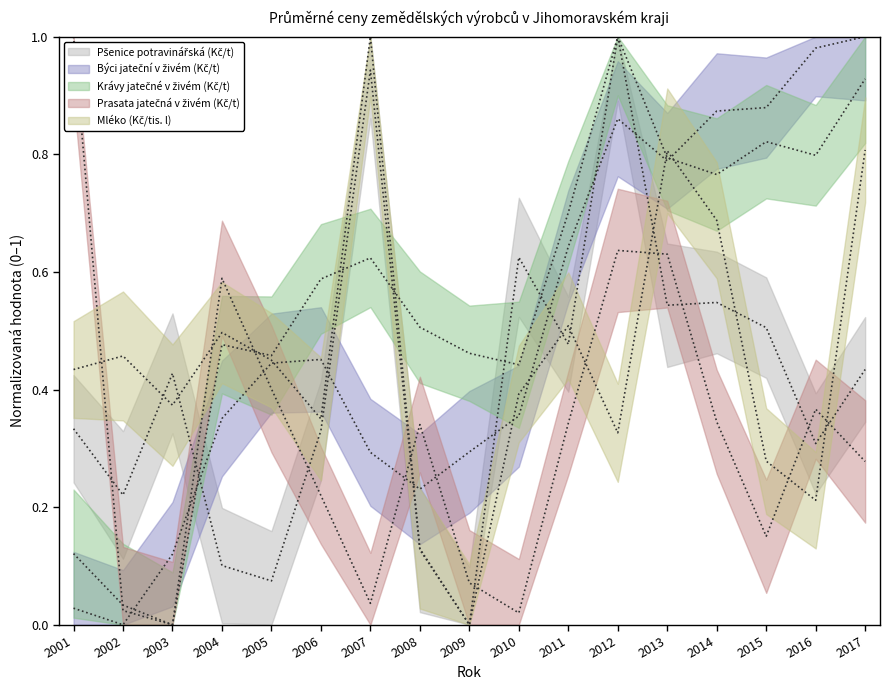

What is the sum of the Mléko (Kč/tis. l) values at 2006 and 2002?

0.8